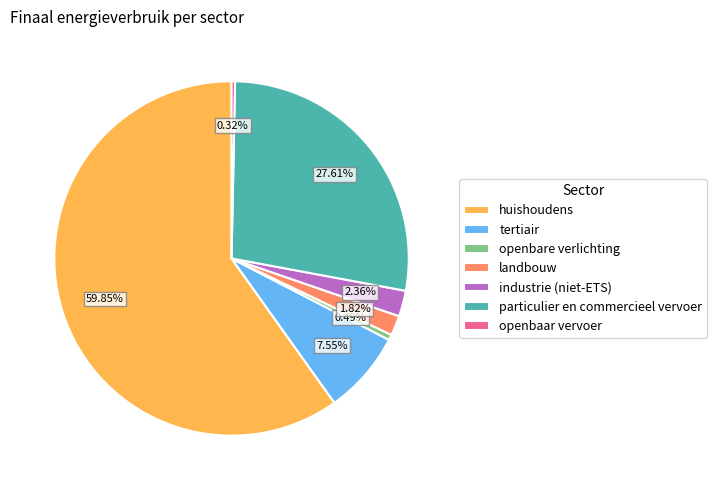

What percentage do openbare verlichting and huishoudens together represent?

60.3%